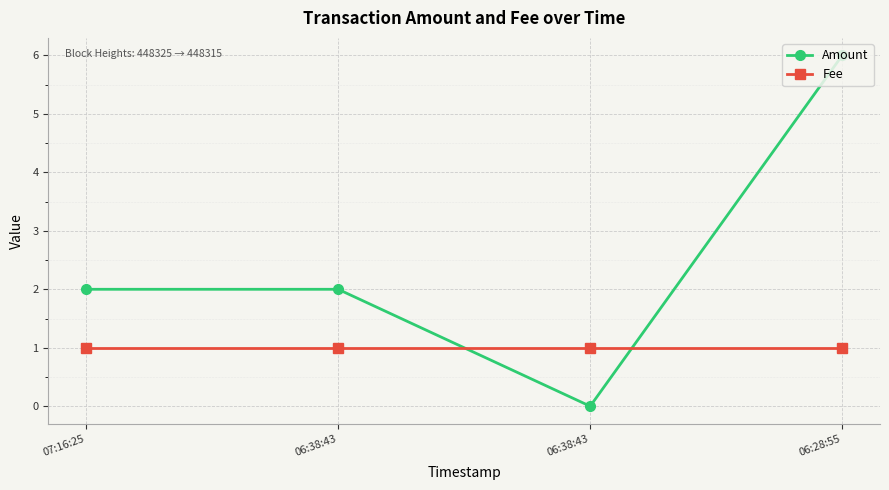

How many categories are shown in the chart?

4